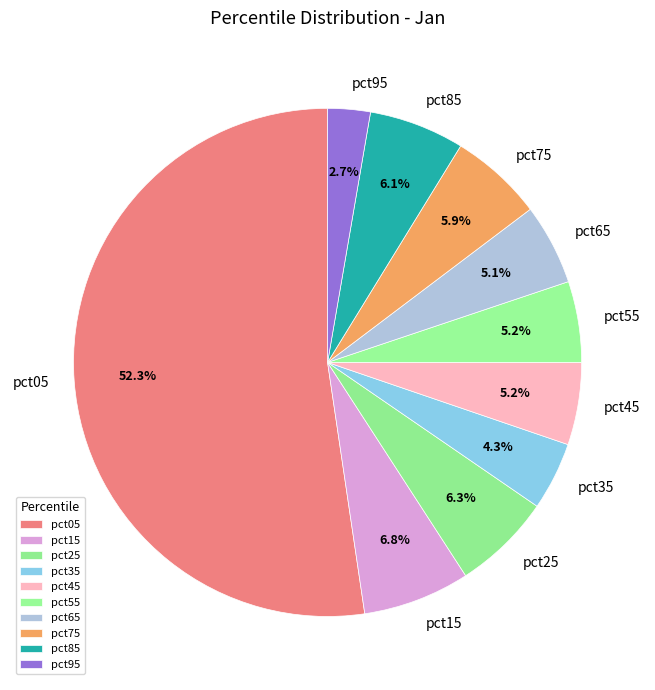

To the nearest percent, what is the average slice percentage?

10%